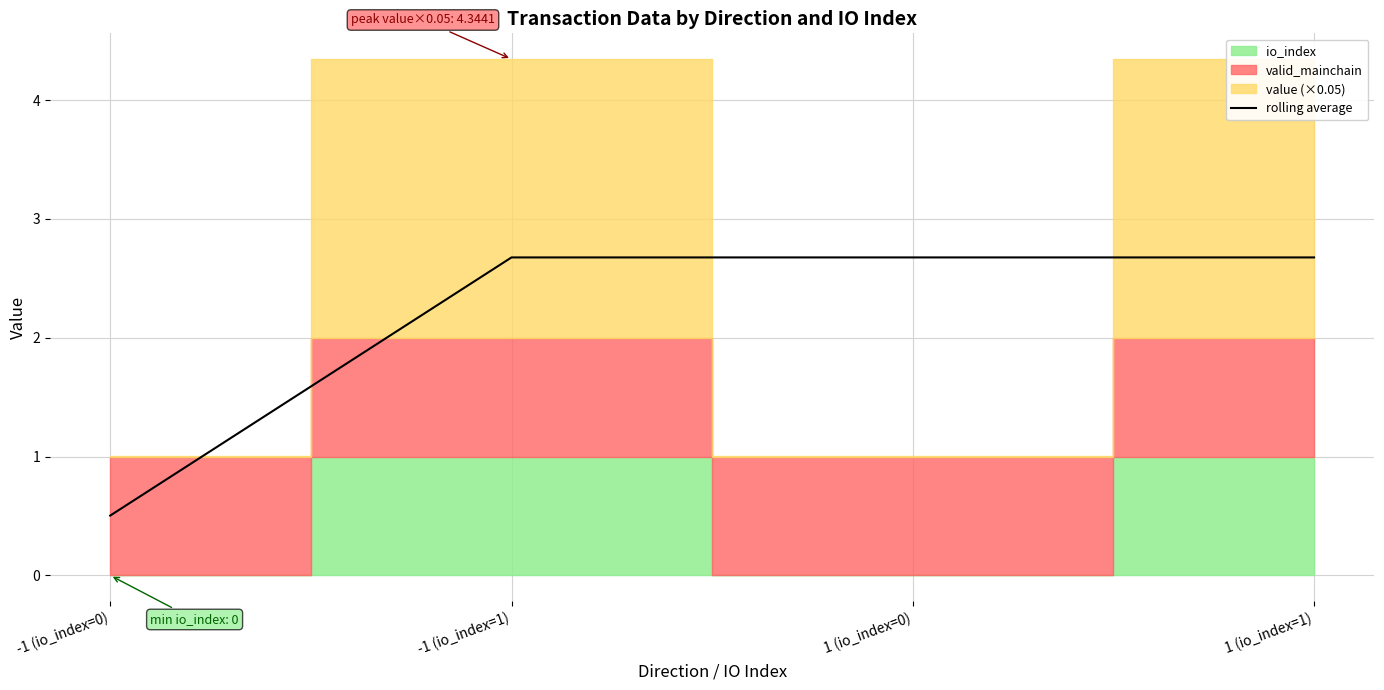

The chart shows a value of 1.4 at 1 (io_index=0). True or false?

False